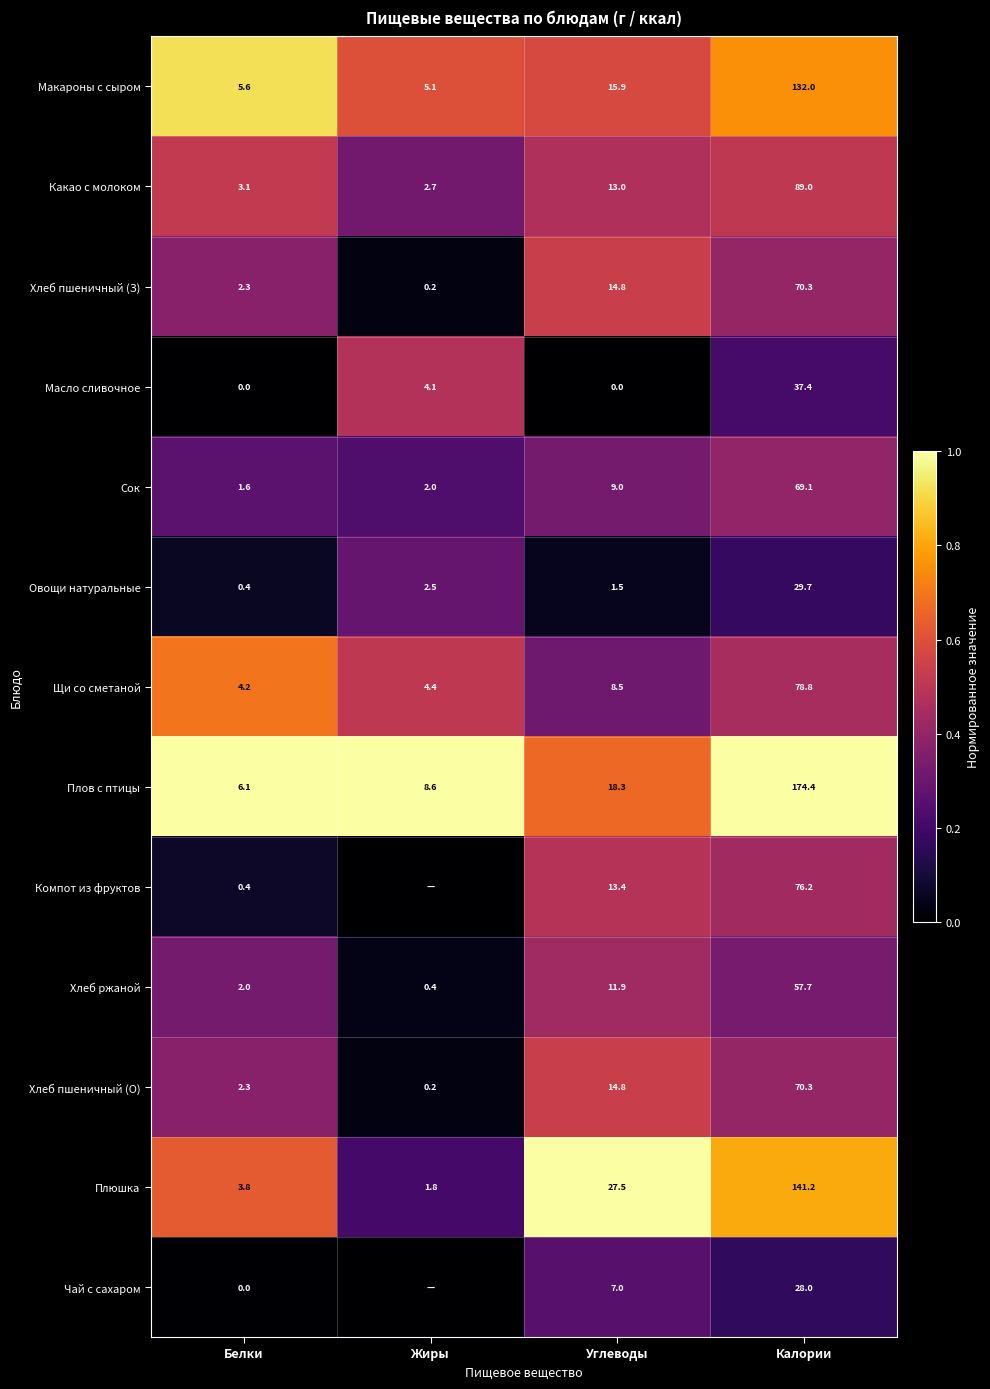

True or false: Компот из фруктов has a value of 0.2 at Углеводы.

False